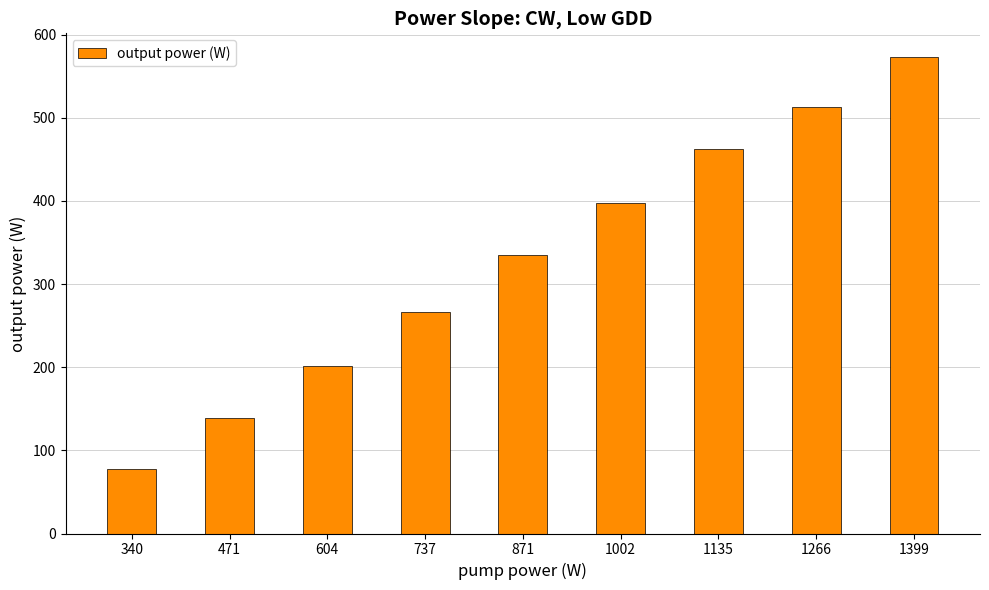

True or false: the data shows 198 at 1002.

False